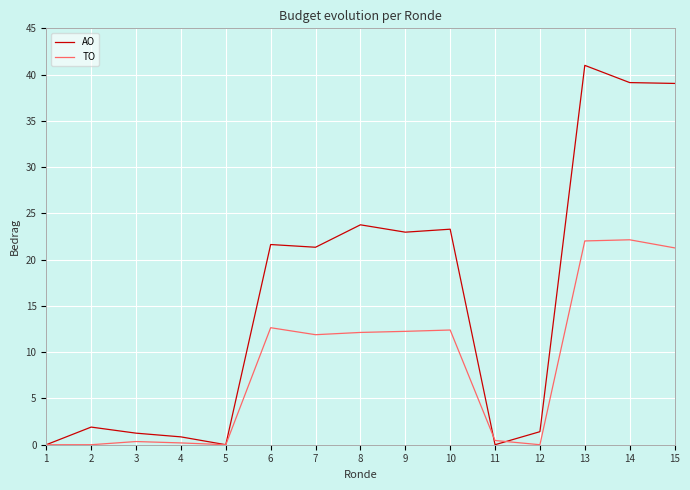

What is the difference between the highest and lowest values at 7?

9.5